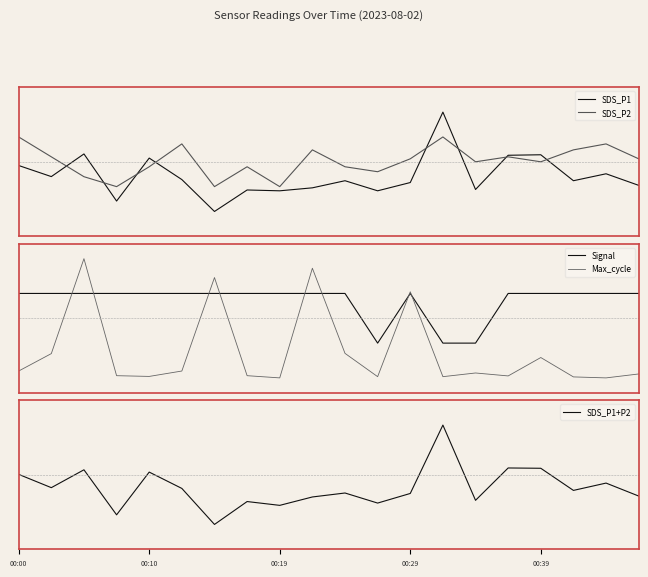

Which series ends up on top after the final intersection of Max_cycle and SDS_P1+P2?

SDS_P1+P2